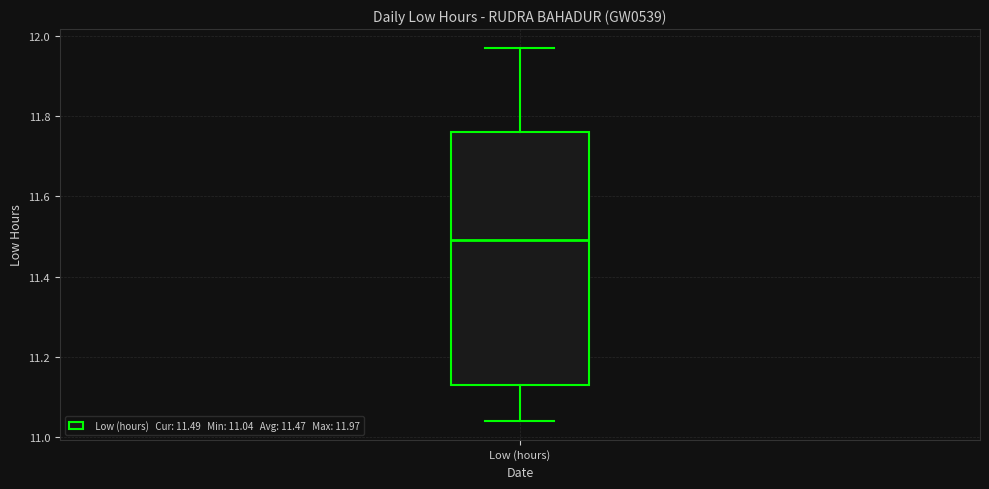

Read this box plot against the y-axis: the position of the median line, the range covered by the box, and the ends of both whiskers. The values are not printed on the chart, so give them approximately, as read against the axis.

median 11.50, box 11.14 to 11.76, whiskers 11.04 to 11.98